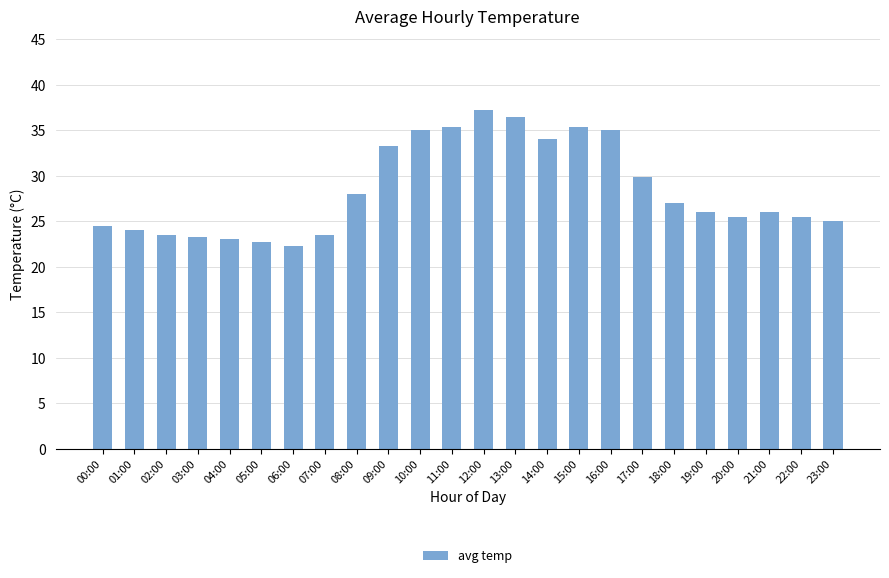

At which category does the chart reach its minimum across all series?

06:00